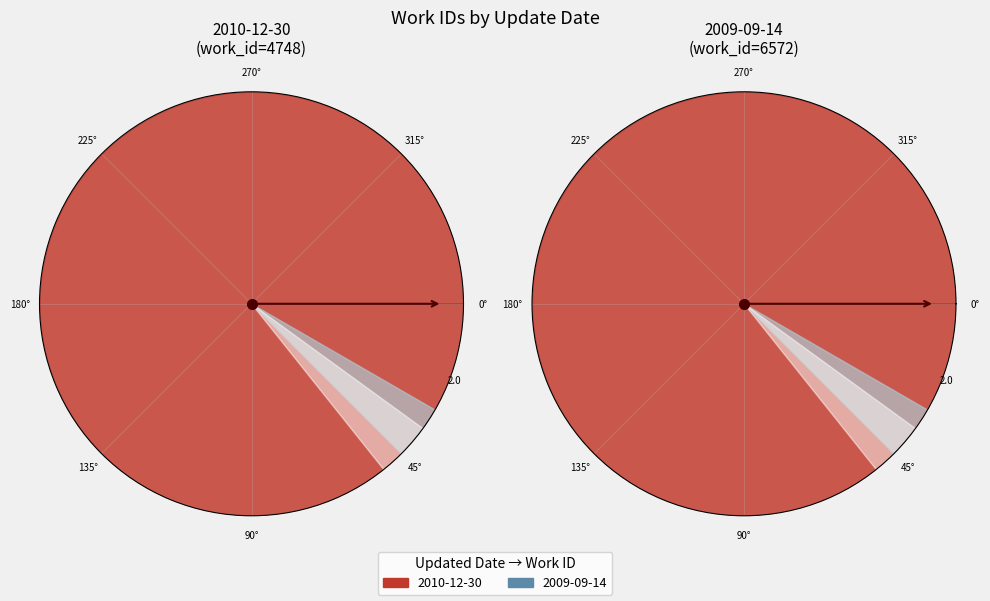

What is the ratio of the value at 2010-12-30 to the value at 2009-09-14?

0.7